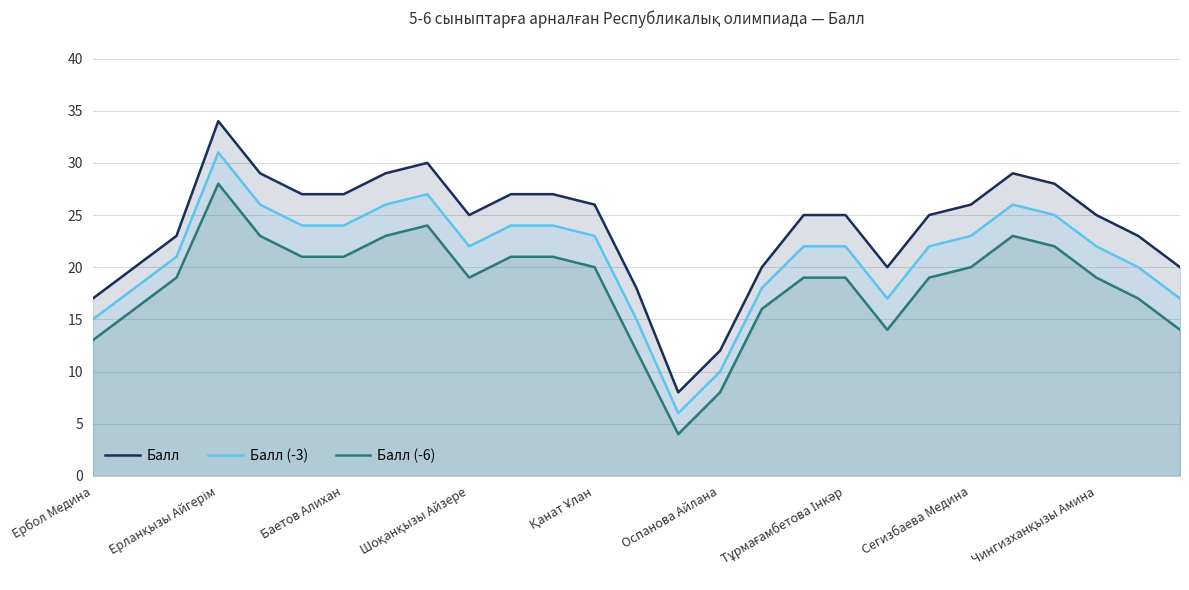

Which series has the largest range (max minus min)?

Балл